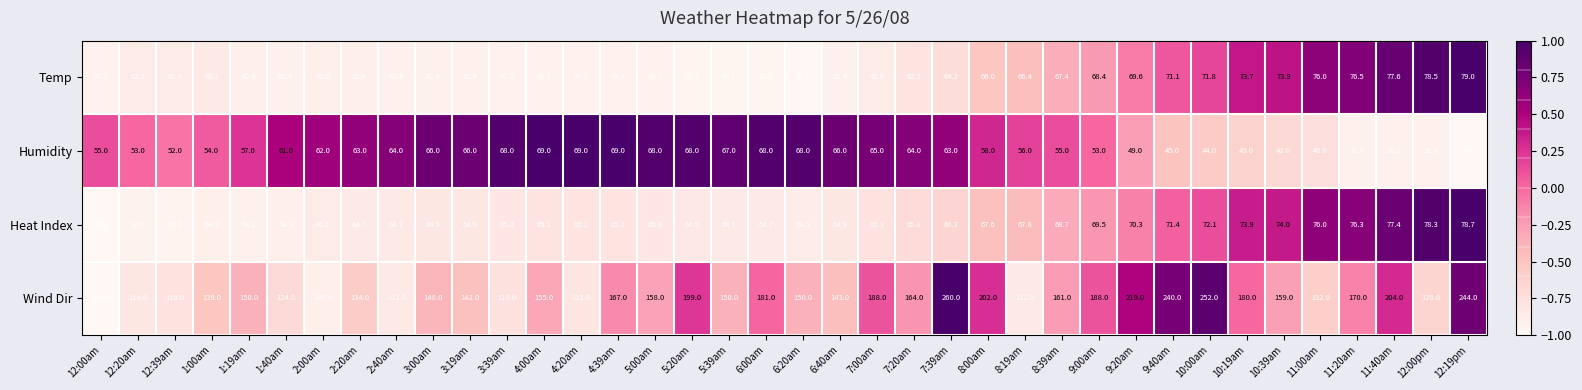

Which category has the highest value in the Wind Dir series?

7:39am